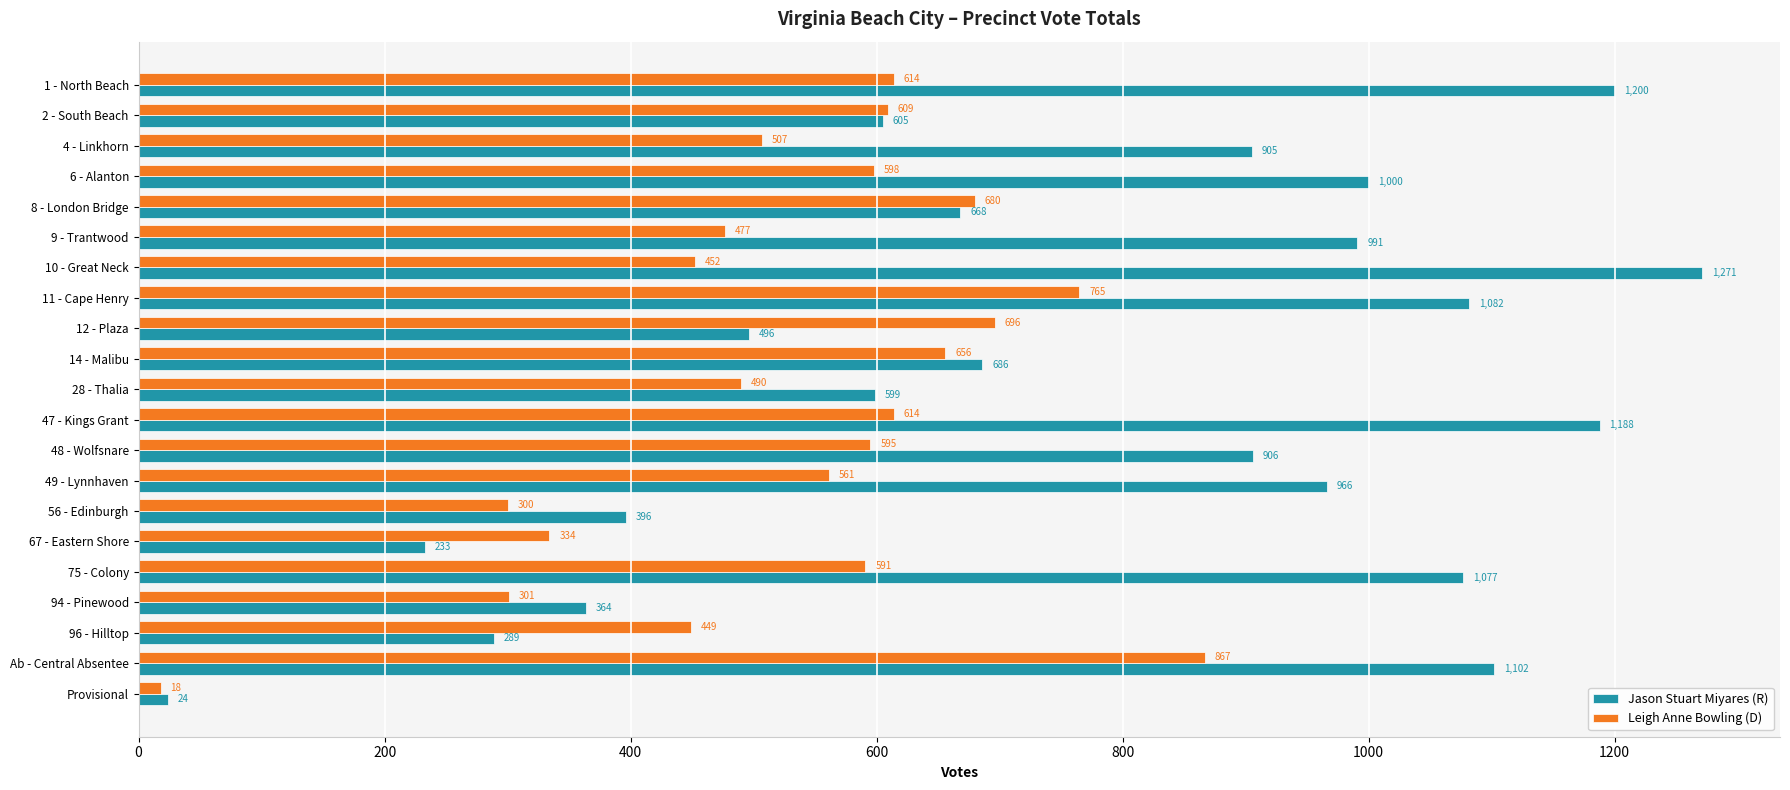

Which series changed the most between 2 - South Beach and 14 - Malibu?

Jason Stuart Miyares (R)